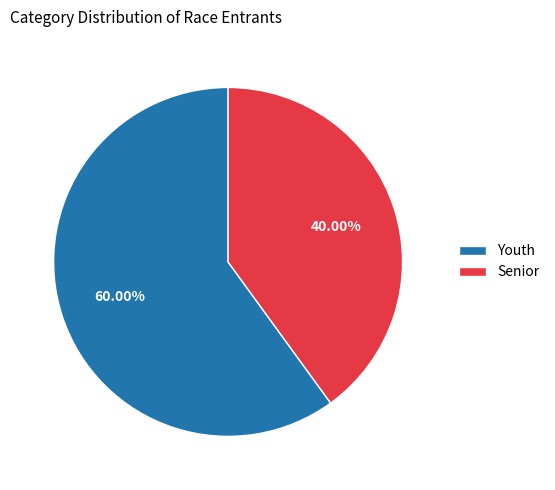

What percentage is the Youth slice, to the nearest percent?

60%